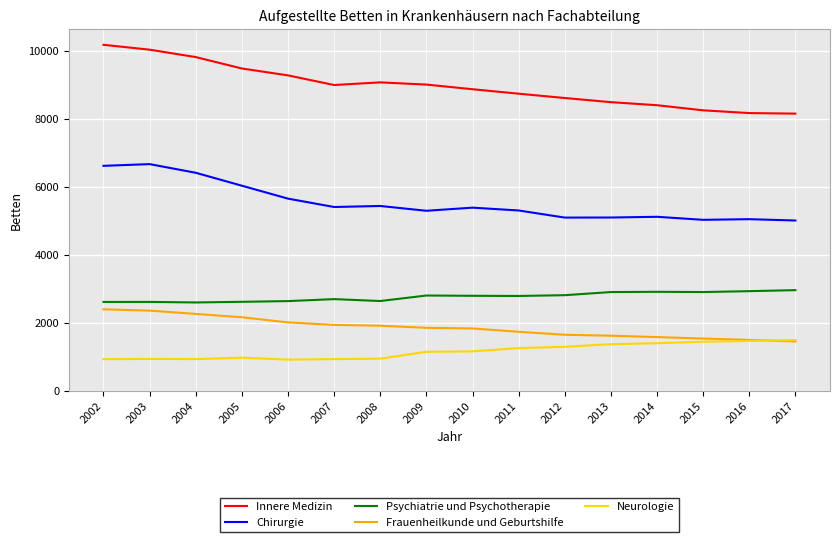

Where does the Frauenheilkunde und Geburtshilfe series first go above 1850?

2002